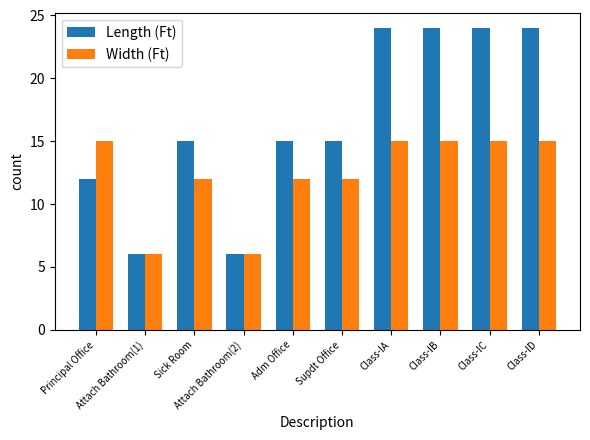

Reading left to right, what are all the values shown in this chart?

Length (Ft): 12	6	15	6	15	15	24	24	24	24
Width (Ft): 15	6	12	6	12	12	15	15	15	15